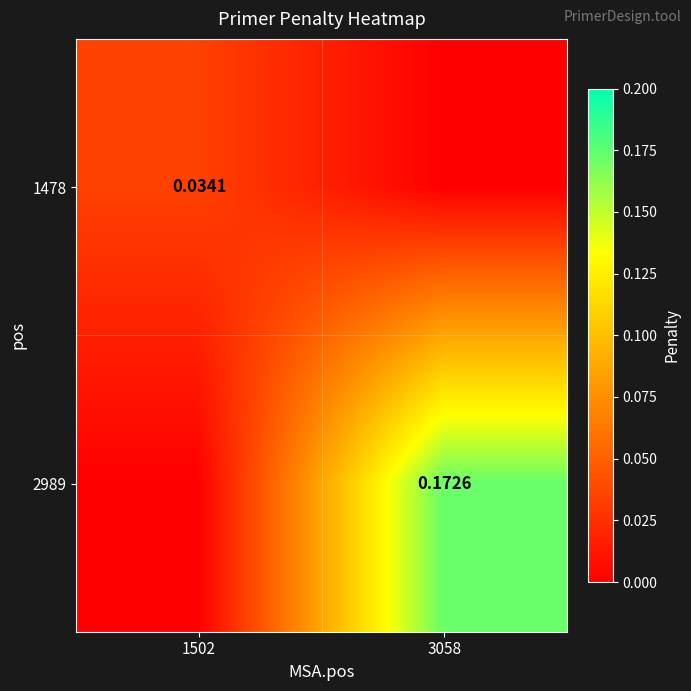

Which category has the highest value in the 1478 series?

1502